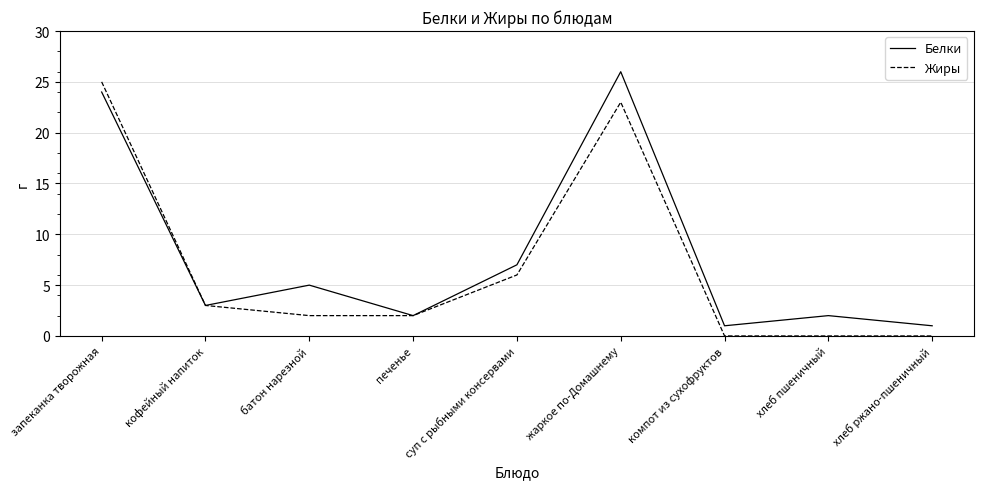

Count the number of categories in the chart.

9